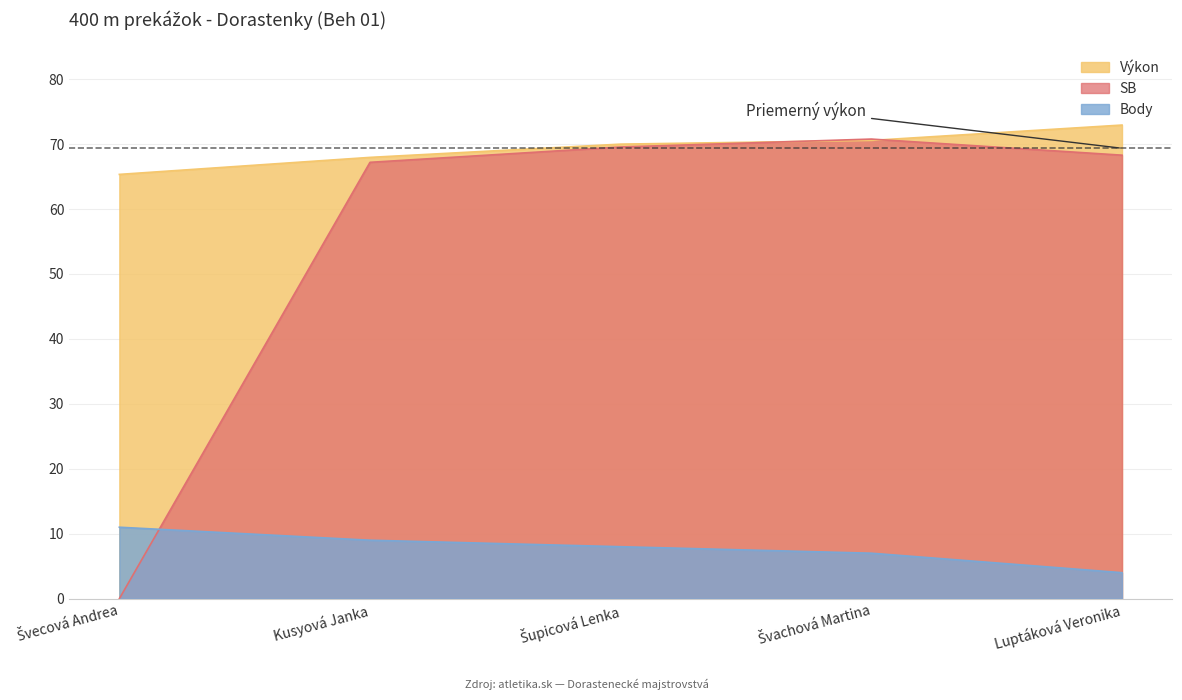

At which label does Výkon first exceed 70?

Švachová Martina